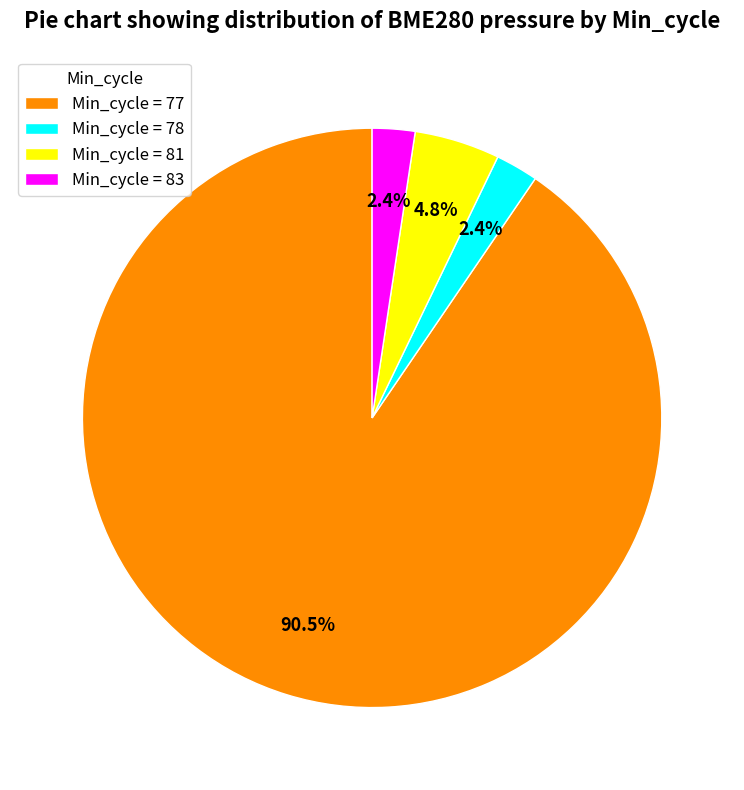

Which category has the biggest portion of the pie?

Min_cycle = 77